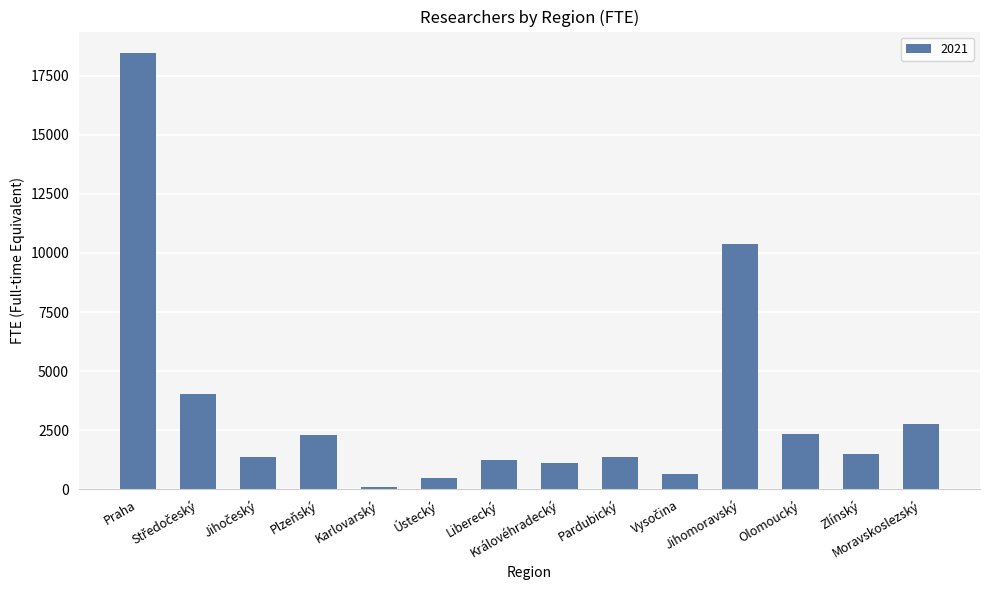

What is the sum of all values?

48080.0